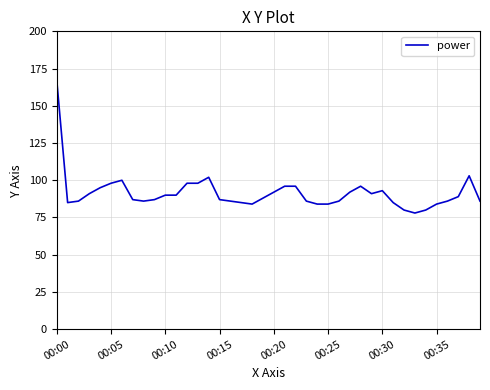

What is the greatest value displayed?

167